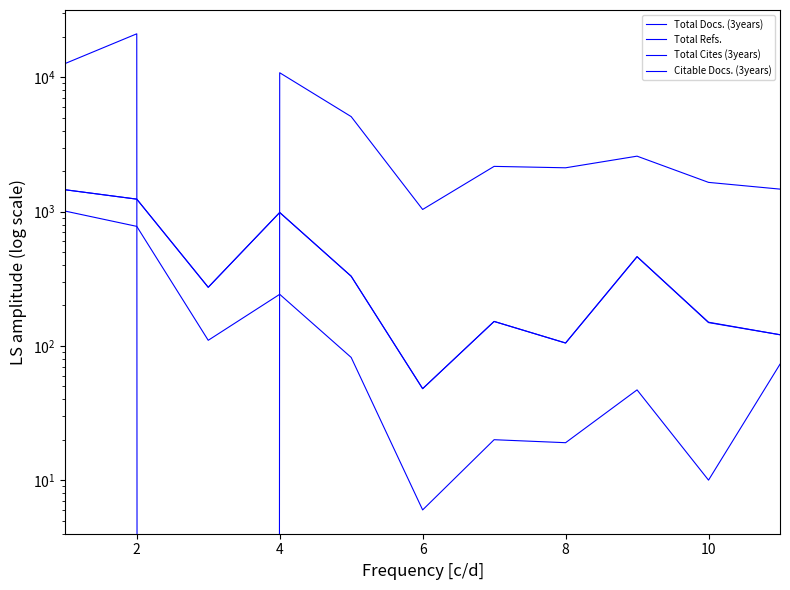

Reading left to right, list all the values displayed in this chart.

Total Docs. (3years): 1454	1238	273	985	330	48	152	105	462	150	121
Total Refs.: 12680	21087	0	10814	5097	1037	2171	2119	2587	1650	1470
Total Cites (3years): 1008	776	110	242	82	6	20	19	47	10	73
Citable Docs. (3years): 1453	1238	273	984	330	48	152	105	461	149	121